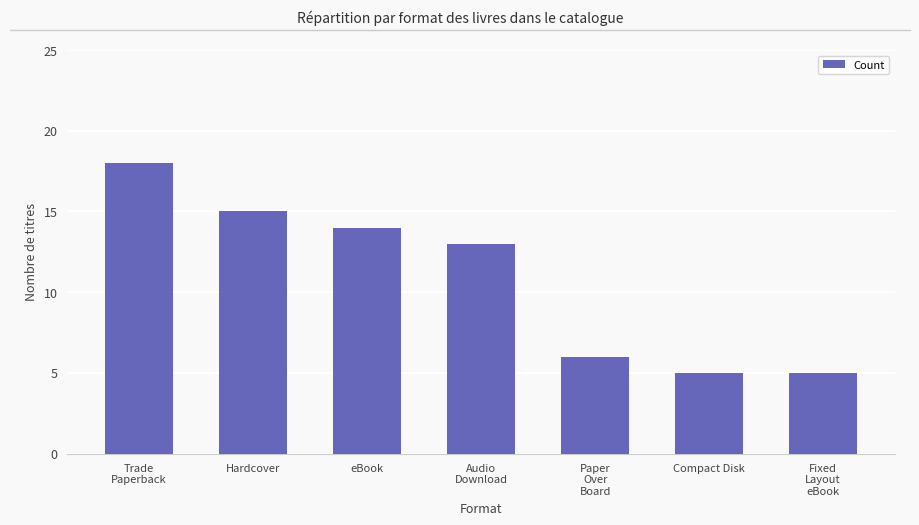

What position from the left is Hardcover?

2